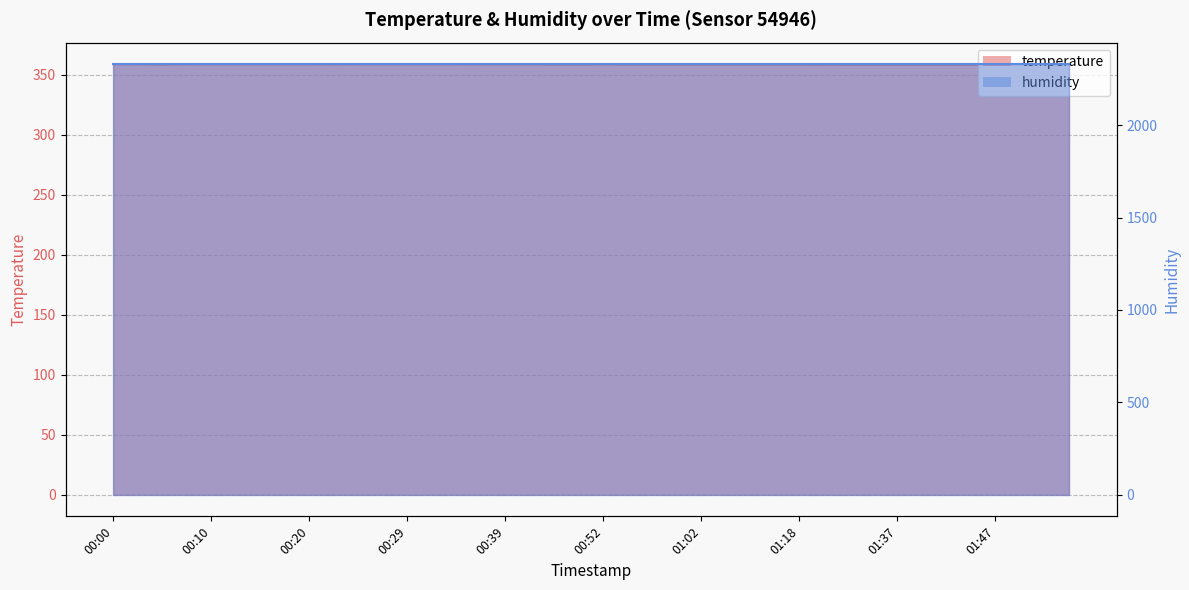

Reading left to right, transcribe all the data shown in this chart.

00:00=358.9	00:03=358.9	00:05=358.7	00:07=358.9	00:10=358.9	00:12=358.9	00:15=358.9	00:17=358.9	00:20=358.9	00:22=358.8	00:24=358.9	00:27=358.9	00:29=358.9	00:32=358.9	00:34=358.9	00:37=358.8	00:39=358.8	00:42=358.8	00:47=358.7	00:49=358.7	00:52=358.8	00:54=358.7	00:57=358.7	00:59=358.7	01:02=358.7	01:04=358.7	01:07=358.7	01:12=358.7	01:18=358.7	01:21=358.6	01:31=358.5	01:34=358.5	01:37=358.5	01:39=358.5	01:42=358.5	01:44=358.5	01:47=358.5	01:49=358.5	01:52=358.5	01:54=358.7